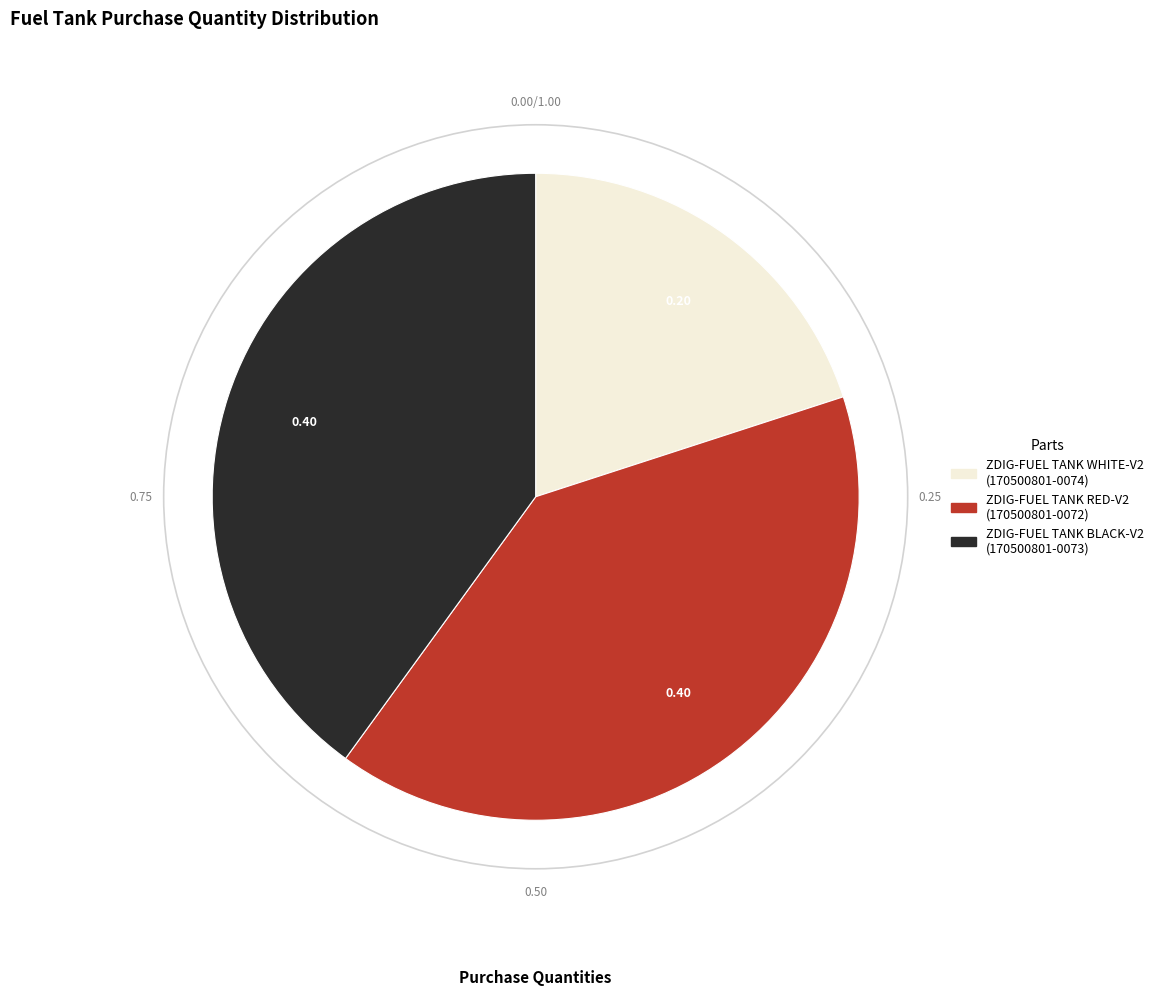

The ZDIG-FUEL TANK BLACK-V2 slice represents 40% of the pie. True or false?

True